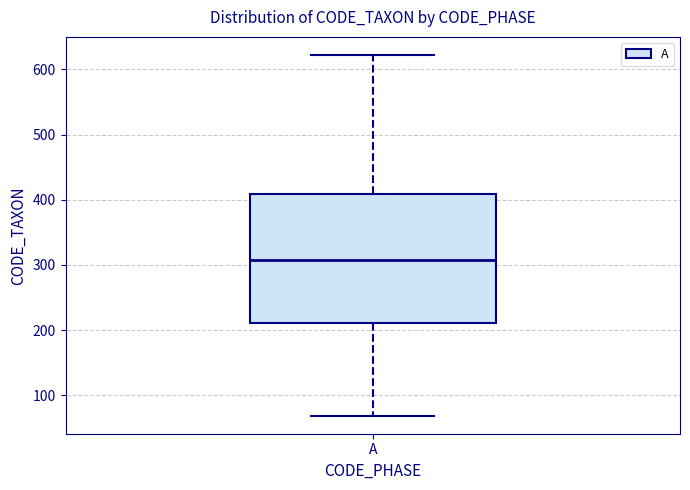

Read this box plot against the y-axis: the position of the median line, the range covered by the box, and the ends of both whiskers. The values are not printed on the chart, so give them approximately, as read against the axis.

median 310, box 210 to 410, whiskers 70 to 620